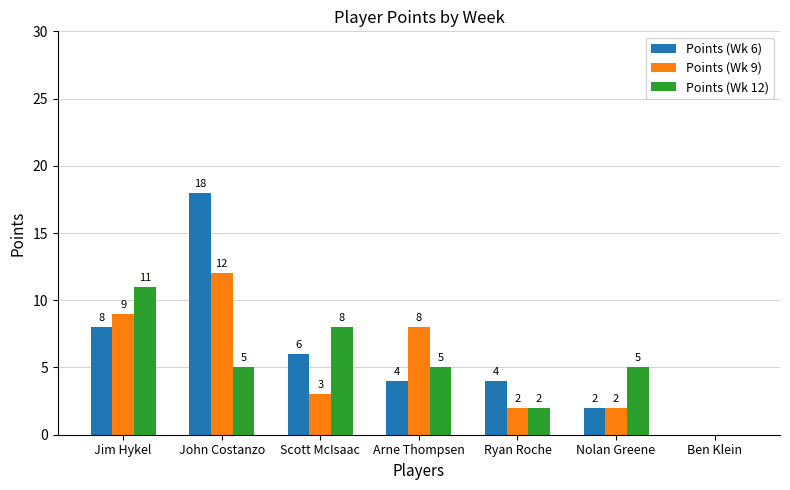

What is the average value of the Points (Wk 12) series?

5